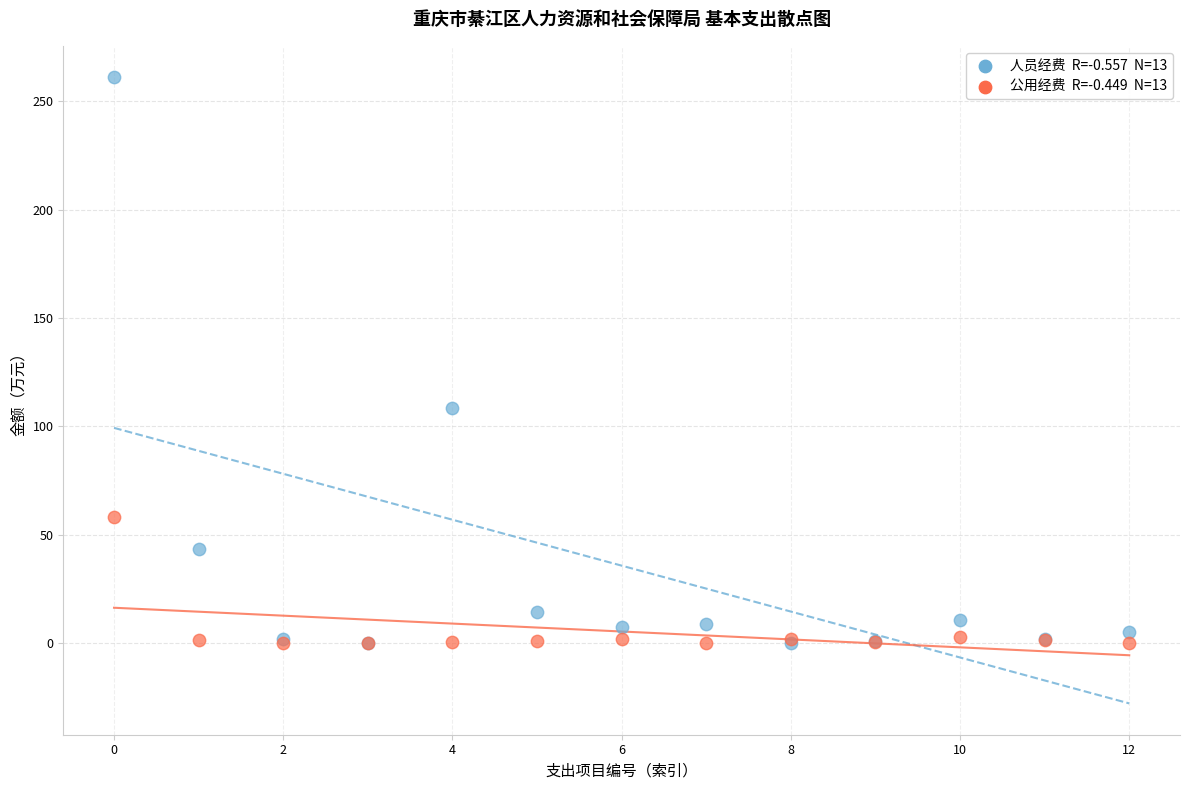

Across all series, what Y value is closest to 130?

108.4